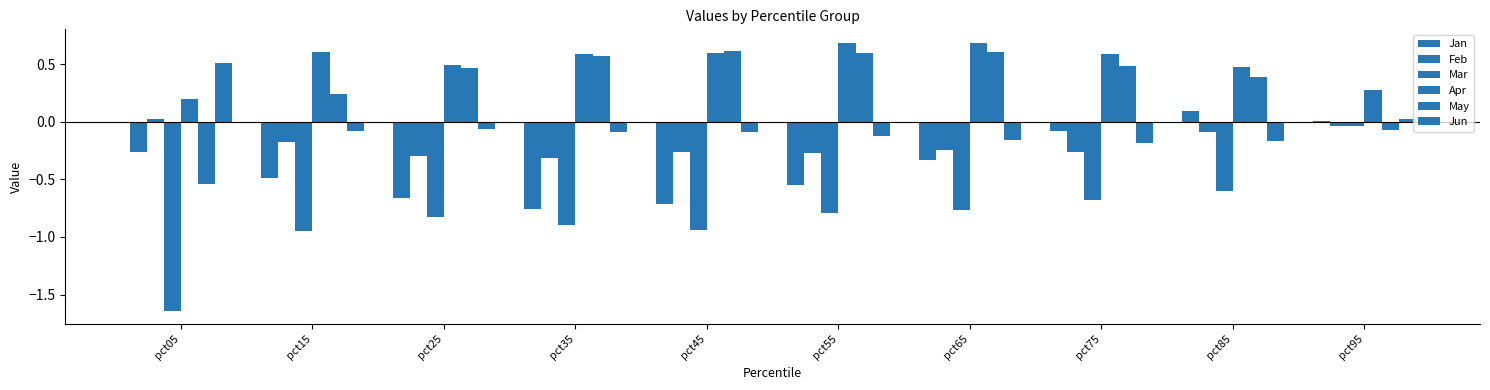

Reading right to left, extract all data points from this chart.

Jan: 0.0	0.1	-0.1	-0.3	-0.6	-0.7	-0.8	-0.7	-0.5	-0.3
Feb: -0.0	-0.1	-0.3	-0.2	-0.3	-0.3	-0.3	-0.3	-0.2	0.0
Mar: -0.0	-0.6	-0.7	-0.8	-0.8	-0.9	-0.9	-0.8	-0.9	-1.6
Apr: 0.3	0.5	0.6	0.7	0.7	0.6	0.6	0.5	0.6	0.2
May: -0.1	0.4	0.5	0.6	0.6	0.6	0.6	0.5	0.2	-0.5
Jun: 0.0	-0.2	-0.2	-0.2	-0.1	-0.1	-0.1	-0.1	-0.1	0.5